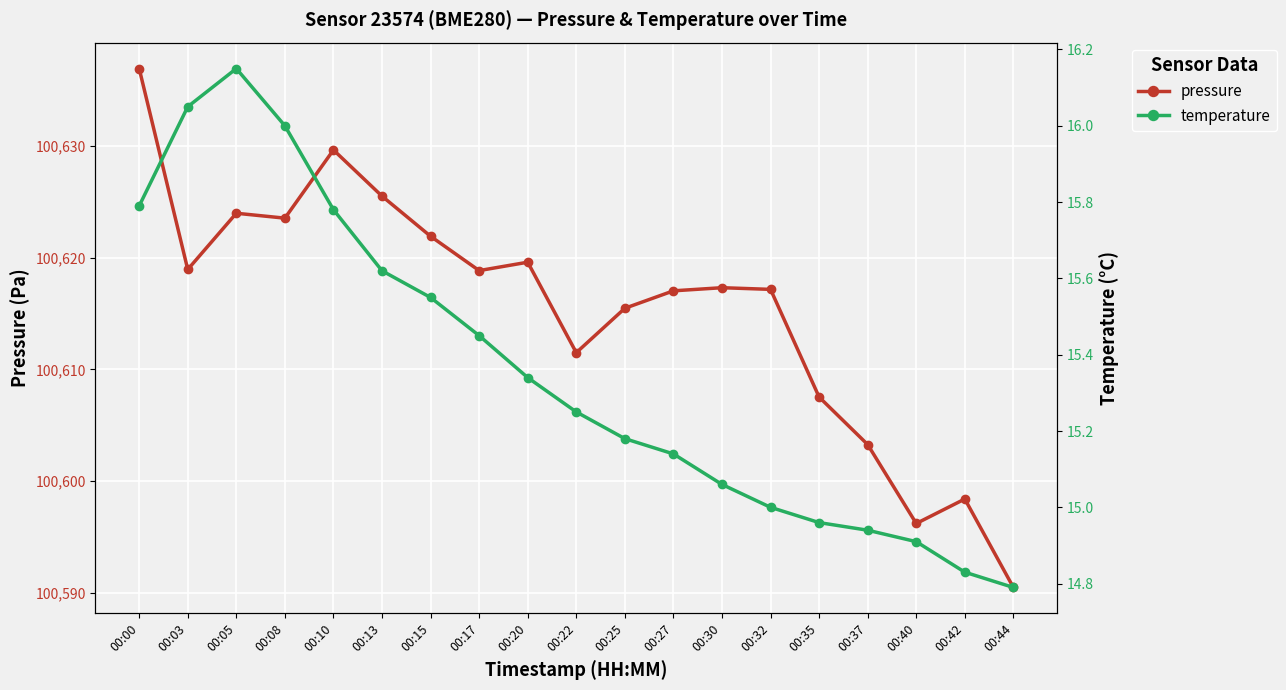

Between 00:00 and 00:08, which is larger?

00:00